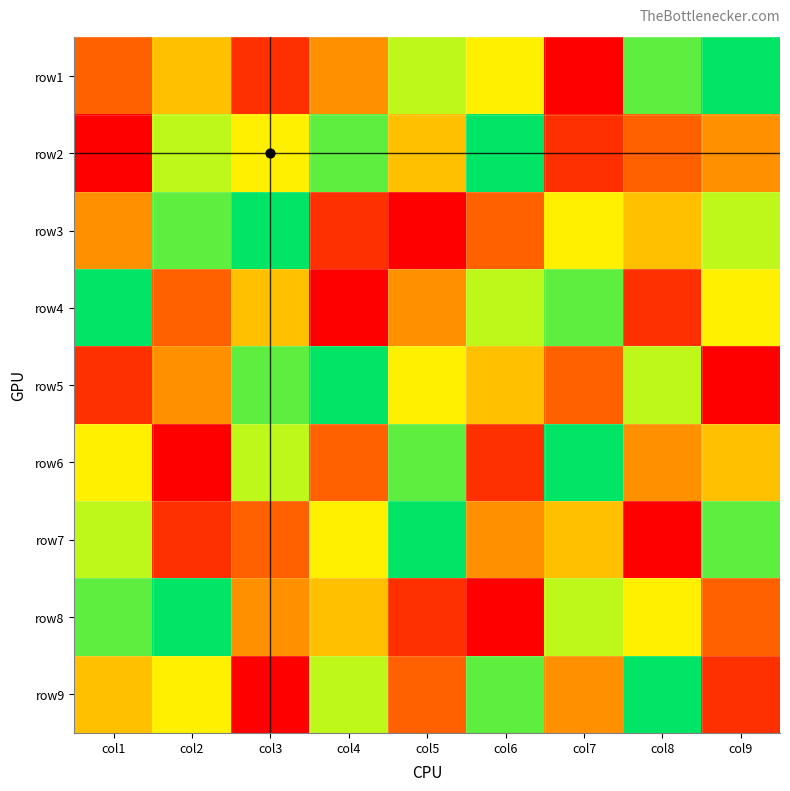

Between col7 and col2, which is larger?

col2